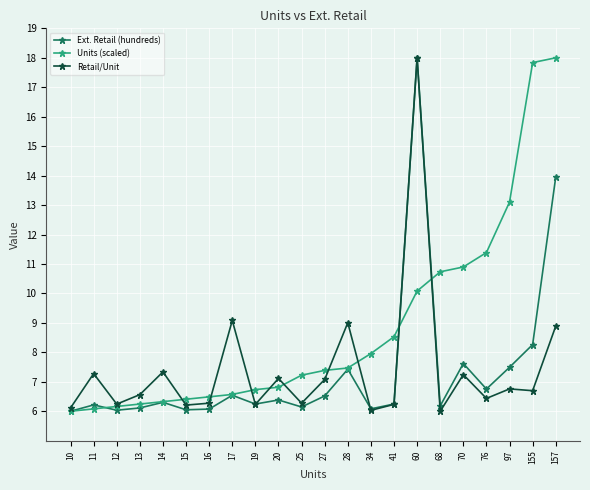

Between 68 and 76, which series saw the biggest shift?

Units (scaled)